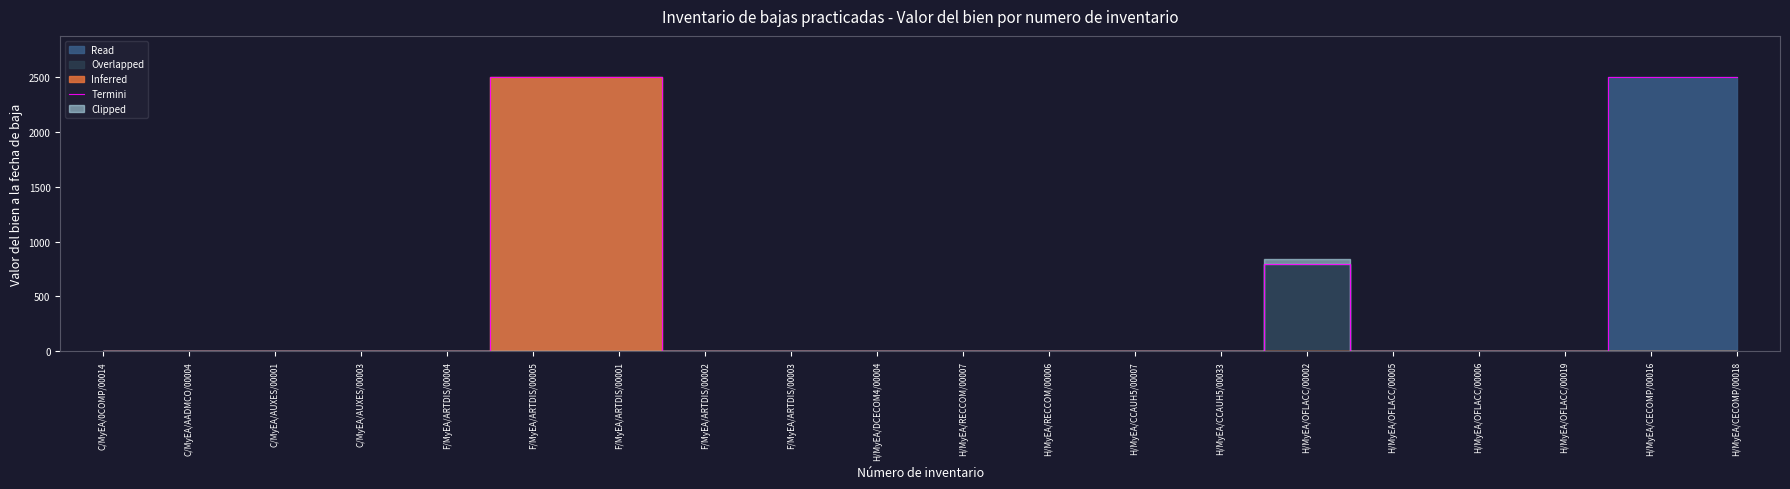

Between H/MyEA/OFLACC/00002 and C/MyEA/AUXES/00003, which is larger?

H/MyEA/OFLACC/00002